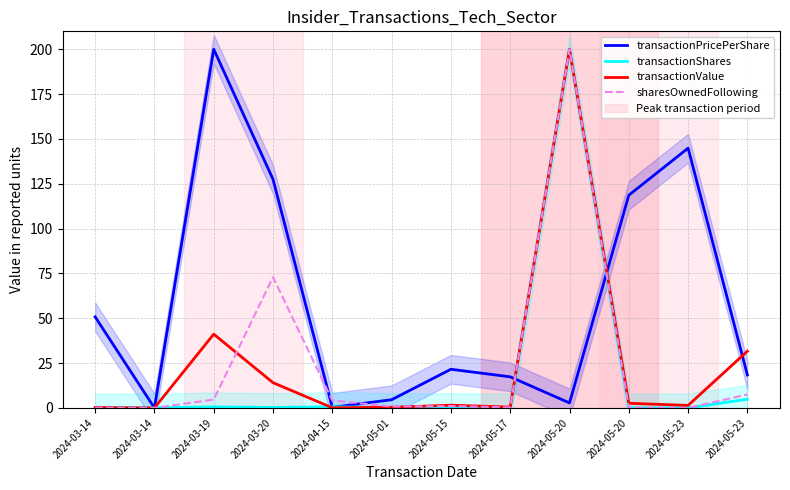

How many values in transactionValue are above zero?

11